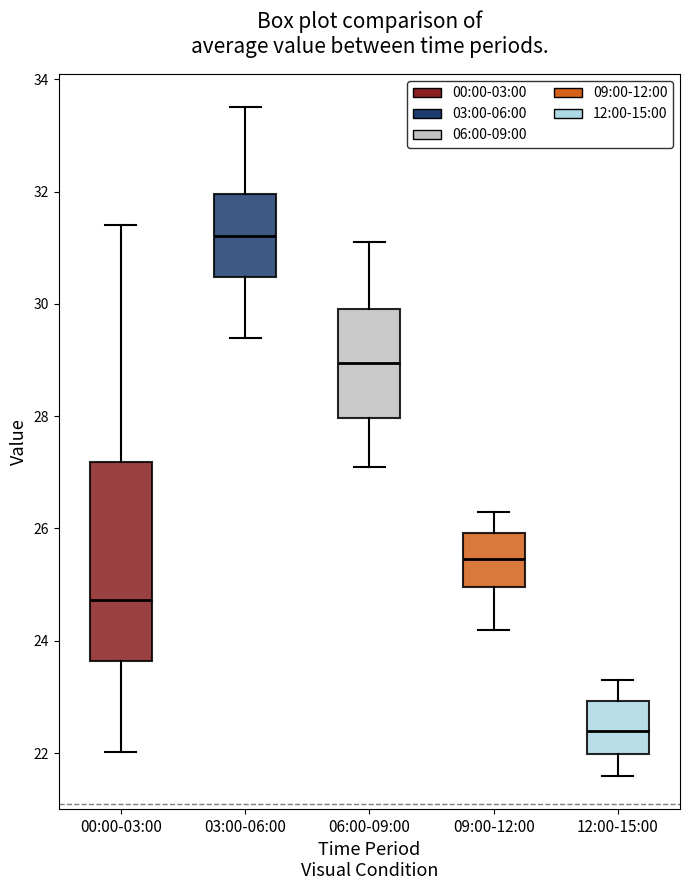

Which box is the tallest, from its lower edge to its upper edge?

00:00-03:00